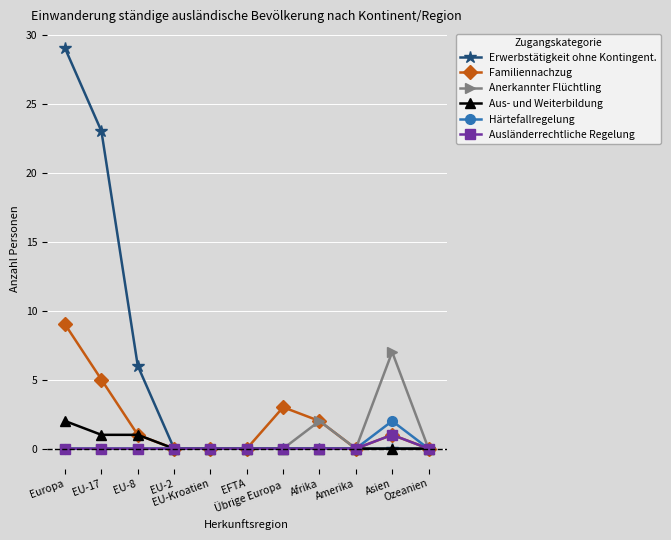

True or false: Familiennachzug has more than 0 points higher than both neighbors.

True